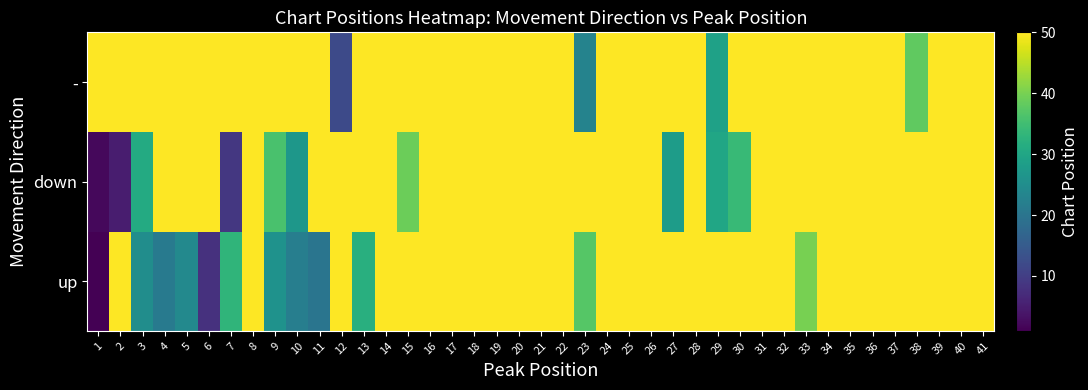

True or false: - has a value of 1 at 16.

False